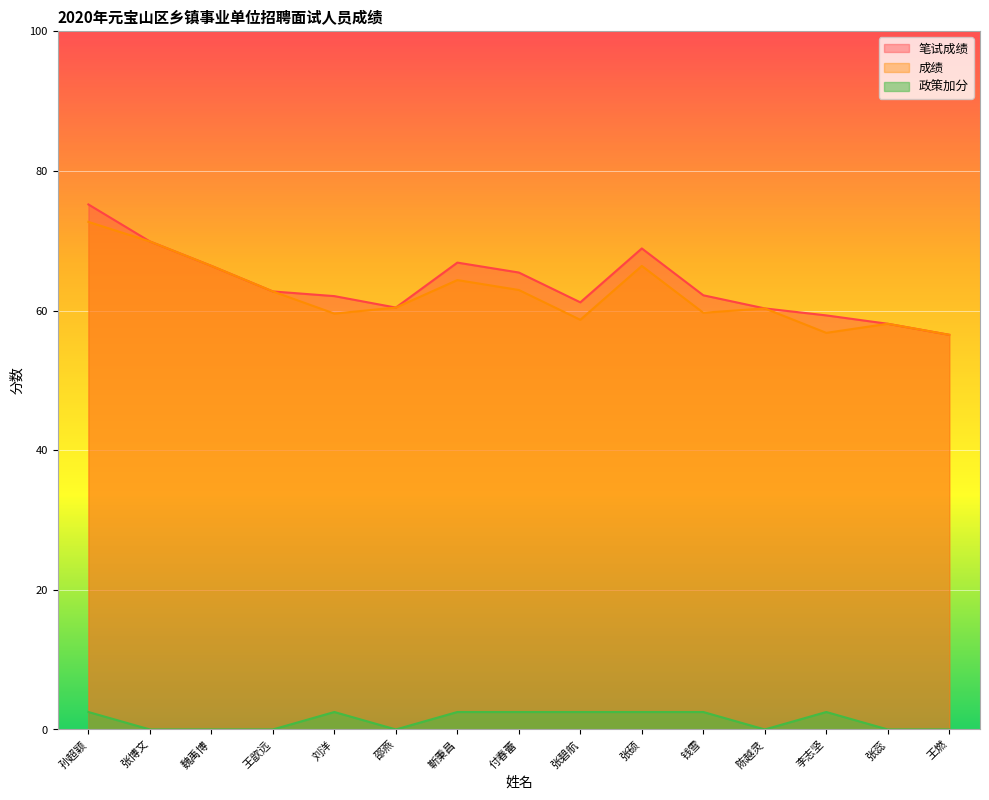

How many values in the 笔试成绩 series exceed 62?

9